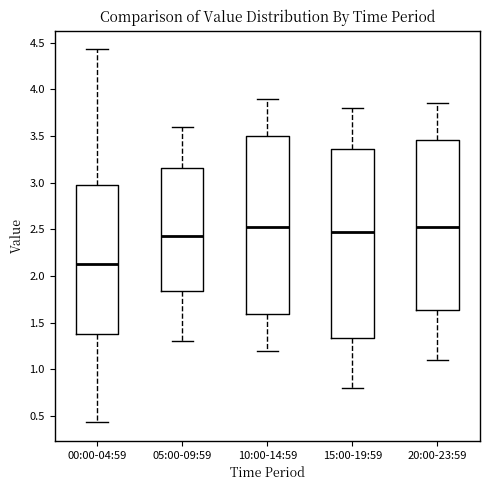

Reading left to right, read every box against the y-axis: the position of its median line, the range the box covers, and the ends of its whiskers. The values are not printed on the chart, so give them approximately, as read against the axis.

00:00-04:59: median 2.15, box 1.35 to 3.00, whiskers 0.45 to 4.45
05:00-09:59: median 2.45, box 1.85 to 3.15, whiskers 1.30 to 3.60
10:00-14:59: median 2.55, box 1.60 to 3.50, whiskers 1.20 to 3.90
15:00-19:59: median 2.50, box 1.35 to 3.35, whiskers 0.80 to 3.80
20:00-23:59: median 2.55, box 1.65 to 3.45, whiskers 1.10 to 3.85